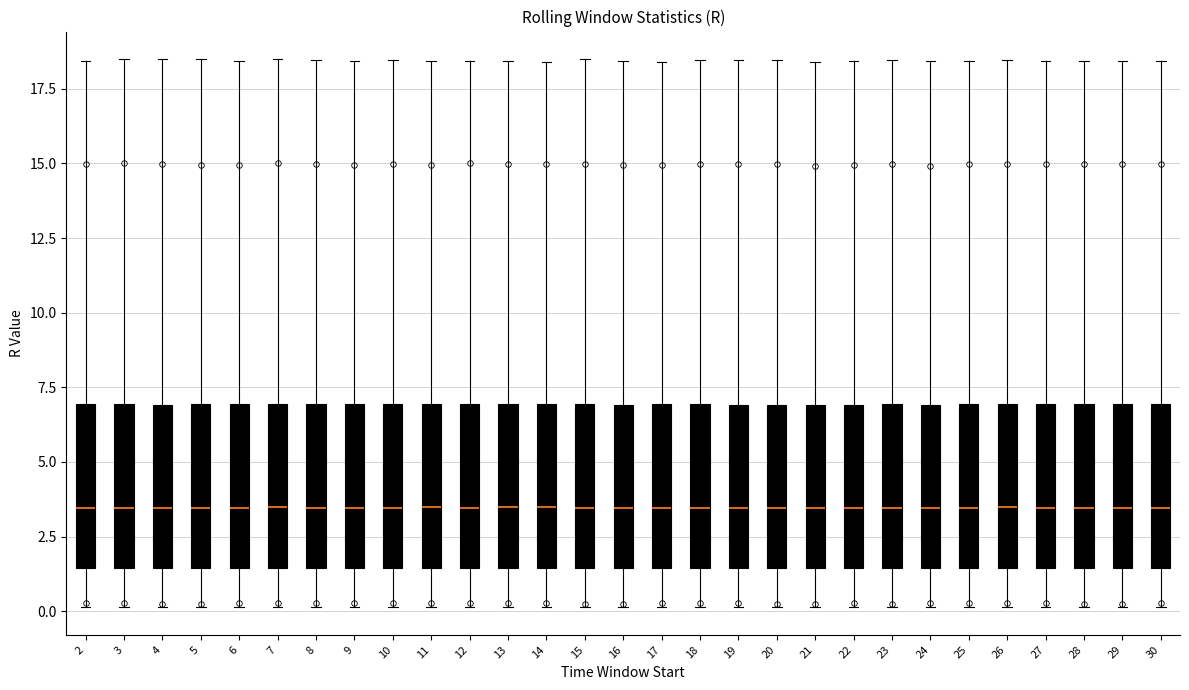

Reading left to right, read every box against the y-axis: the position of its median line, the range the box covers, and the ends of its whiskers. The values are not printed on the chart, so give them approximately, as read against the axis.

2: median 3.5, box 1.5 to 7.0, whiskers 0.0 to 18.5
3: median 3.5, box 1.5 to 7.0, whiskers 0.0 to 18.5
4: median 3.5, box 1.5 to 7.0, whiskers 0.0 to 18.5
5: median 3.5, box 1.5 to 7.0, whiskers 0.0 to 18.5
6: median 3.5, box 1.5 to 7.0, whiskers 0.0 to 18.5
7: median 3.5, box 1.5 to 7.0, whiskers 0.0 to 18.5
8: median 3.5, box 1.5 to 7.0, whiskers 0.0 to 18.5
9: median 3.5, box 1.5 to 7.0, whiskers 0.0 to 18.5
10: median 3.5, box 1.5 to 7.0, whiskers 0.0 to 18.5
11: median 3.5, box 1.5 to 7.0, whiskers 0.0 to 18.5
12: median 3.5, box 1.5 to 7.0, whiskers 0.0 to 18.5
13: median 3.5, box 1.5 to 7.0, whiskers 0.0 to 18.5
14: median 3.5, box 1.5 to 7.0, whiskers 0.0 to 18.5
15: median 3.5, box 1.5 to 7.0, whiskers 0.0 to 18.5
16: median 3.5, box 1.5 to 7.0, whiskers 0.0 to 18.5
17: median 3.5, box 1.5 to 7.0, whiskers 0.0 to 18.5
18: median 3.5, box 1.5 to 7.0, whiskers 0.0 to 18.5
19: median 3.5, box 1.5 to 7.0, whiskers 0.0 to 18.5
20: median 3.5, box 1.5 to 7.0, whiskers 0.0 to 18.5
21: median 3.5, box 1.5 to 7.0, whiskers 0.0 to 18.5
22: median 3.5, box 1.5 to 7.0, whiskers 0.0 to 18.5
23: median 3.5, box 1.5 to 7.0, whiskers 0.0 to 18.5
24: median 3.5, box 1.5 to 7.0, whiskers 0.0 to 18.5
25: median 3.5, box 1.5 to 7.0, whiskers 0.0 to 18.5
26: median 3.5, box 1.5 to 7.0, whiskers 0.0 to 18.5
27: median 3.5, box 1.5 to 7.0, whiskers 0.0 to 18.5
28: median 3.5, box 1.5 to 7.0, whiskers 0.0 to 18.5
29: median 3.5, box 1.5 to 7.0, whiskers 0.0 to 18.5
30: median 3.5, box 1.5 to 7.0, whiskers 0.0 to 18.5